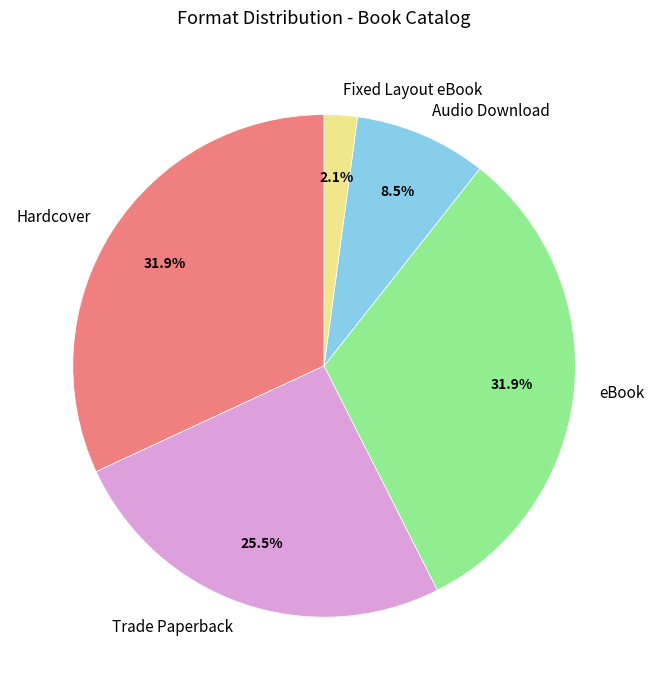

Which category has the smallest portion of the pie?

Fixed Layout eBook